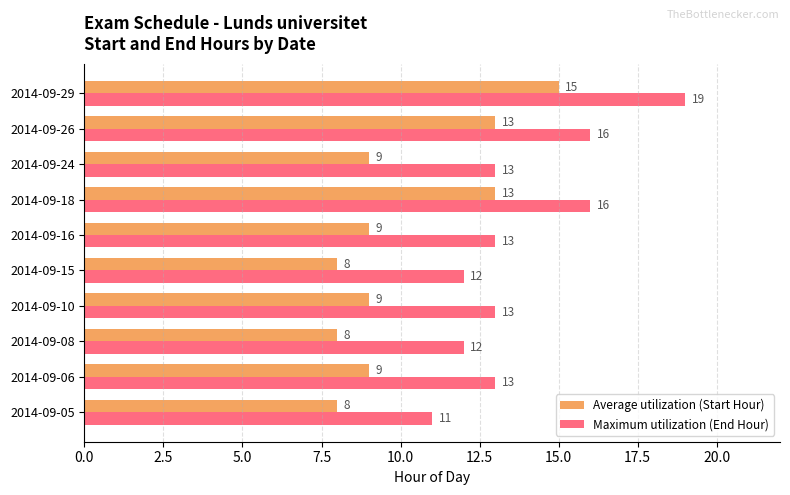

Count the Average utilization (Start Hour) values in the range 8 to 13.

9